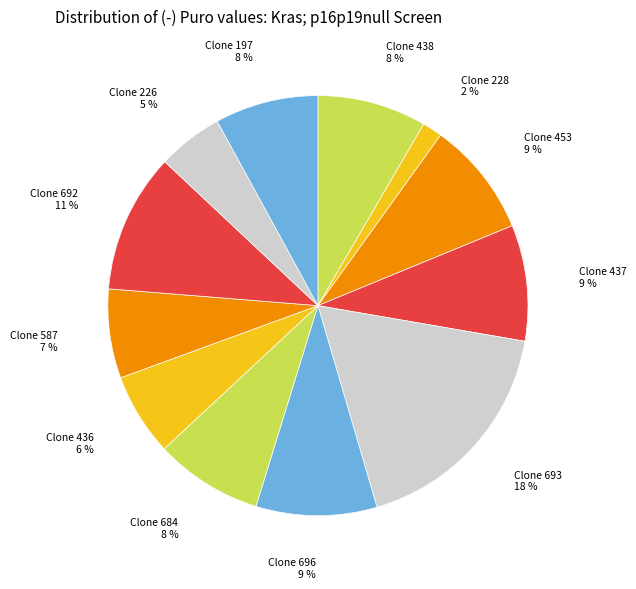

What percentage is the clonetechGfp_692s1c1 slice, to the nearest percent?

11%